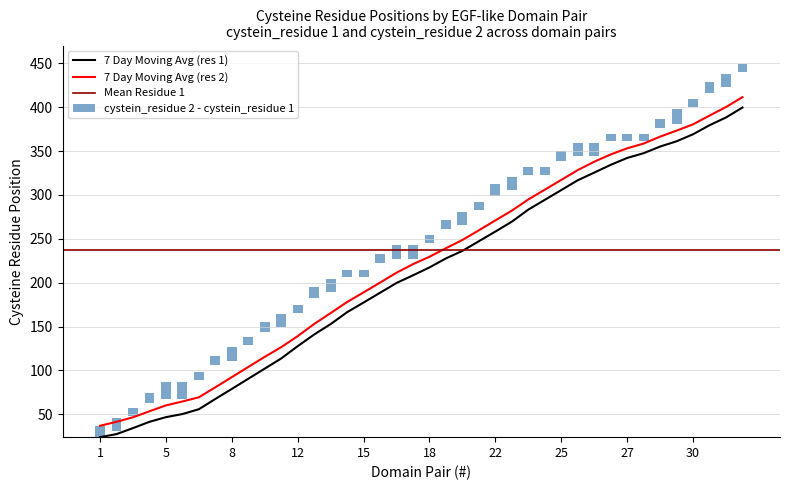

What is the minimum value for 7 Day Moving Avg (res 2)?

37.0